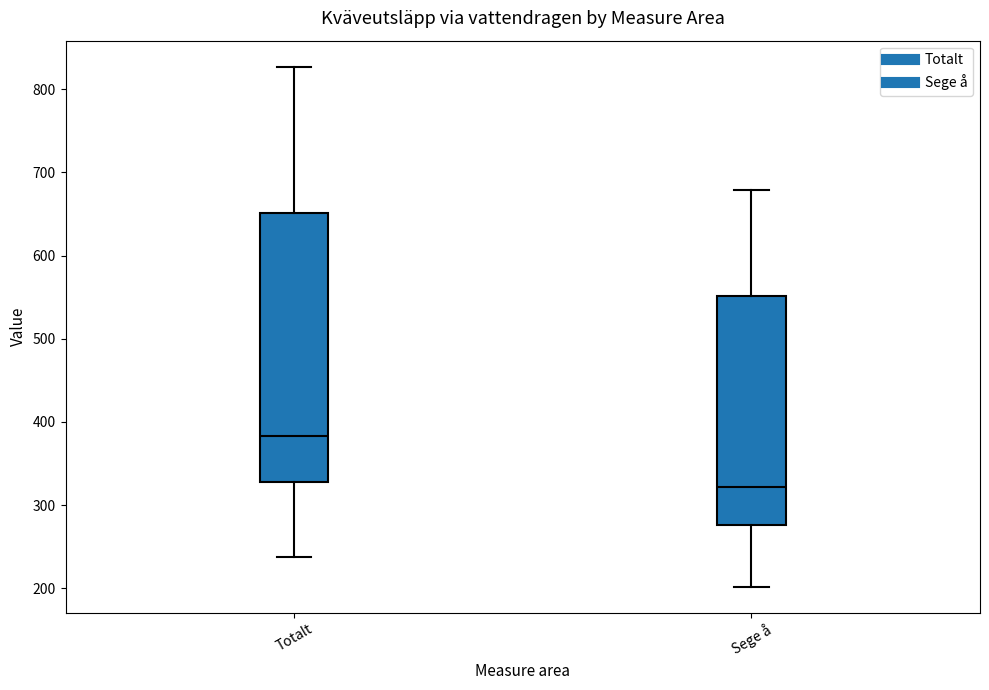

Which box is the tallest, from its lower edge to its upper edge?

Totalt